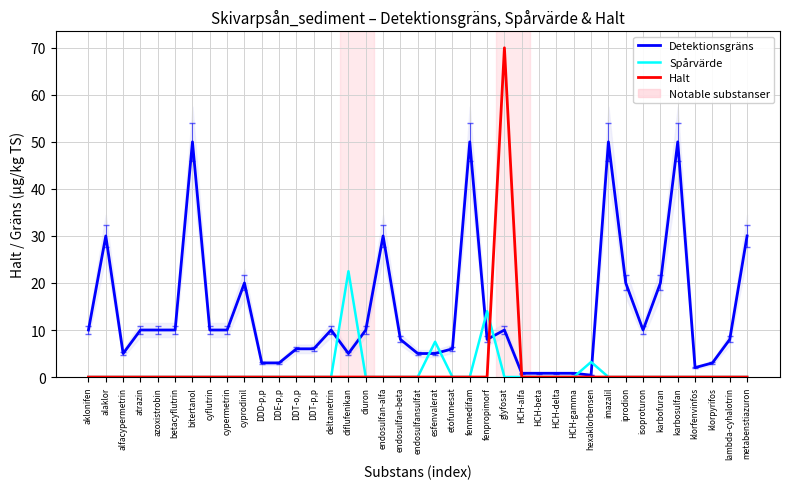

List the series in order of their peak value, highest first.

Halt, Detektionsgräns, Spårvärde